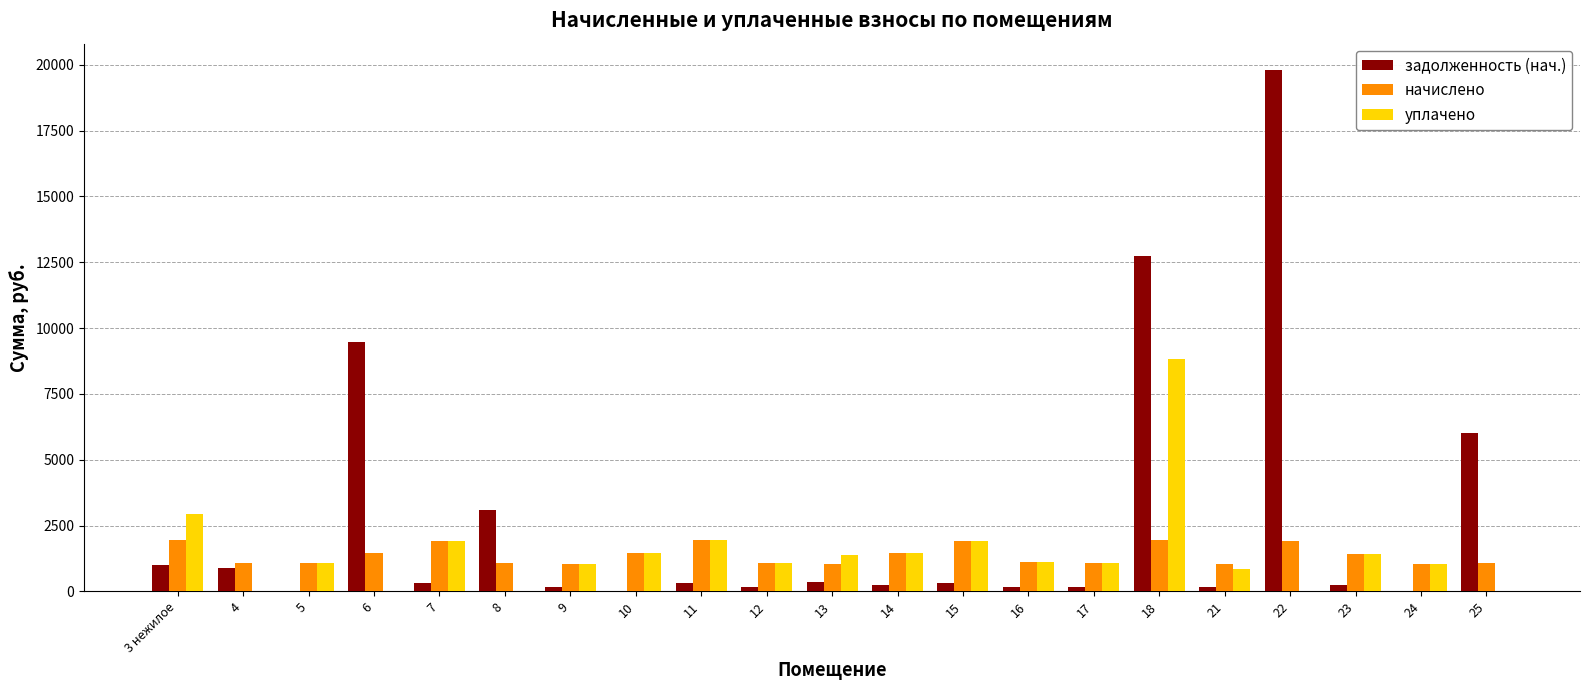

What is the sum of the уплачено values at 25 and 3 нежилое?

2953.7